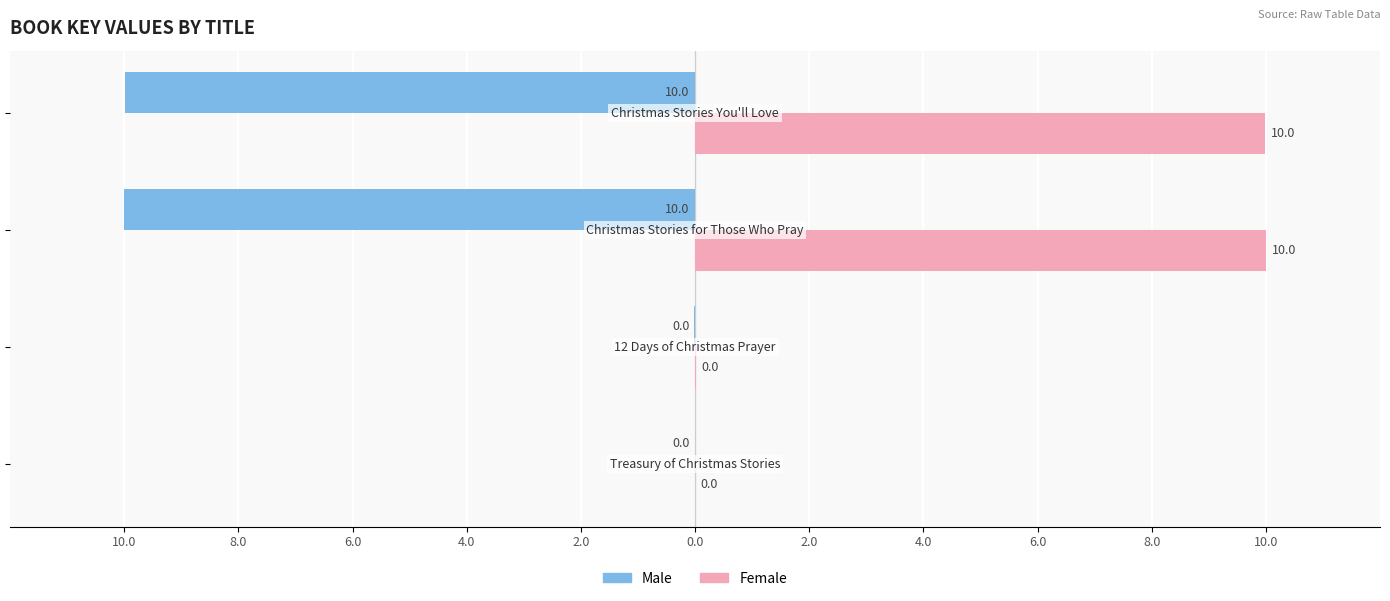

What are all the series names shown in the legend?

Male, Female